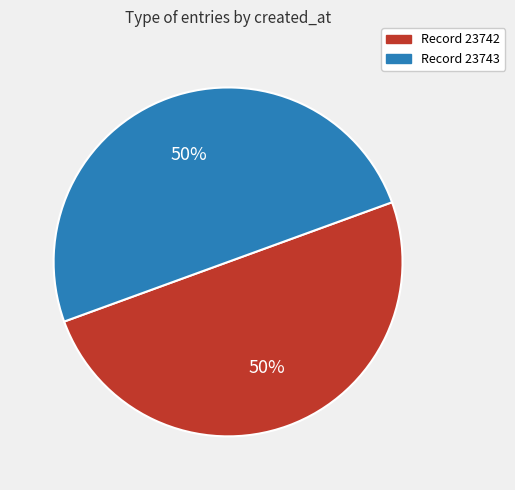

To the nearest percent, what is the average slice percentage?

50%